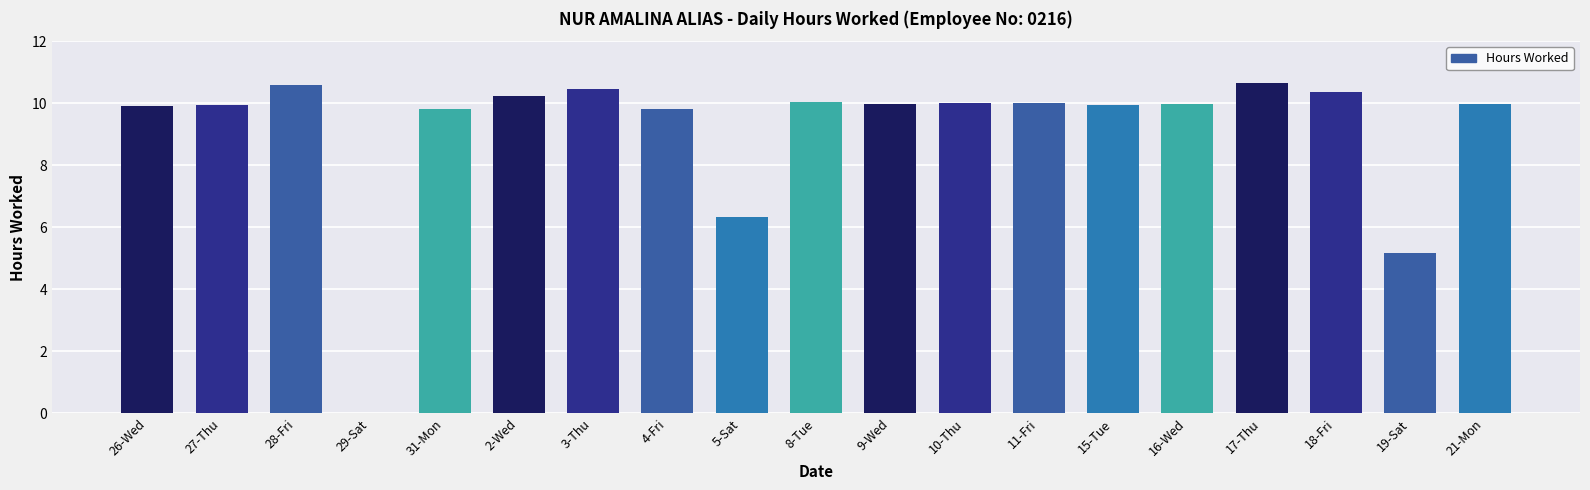

What is the sum of the values at 29-Sat and 26-Wed?

9.9